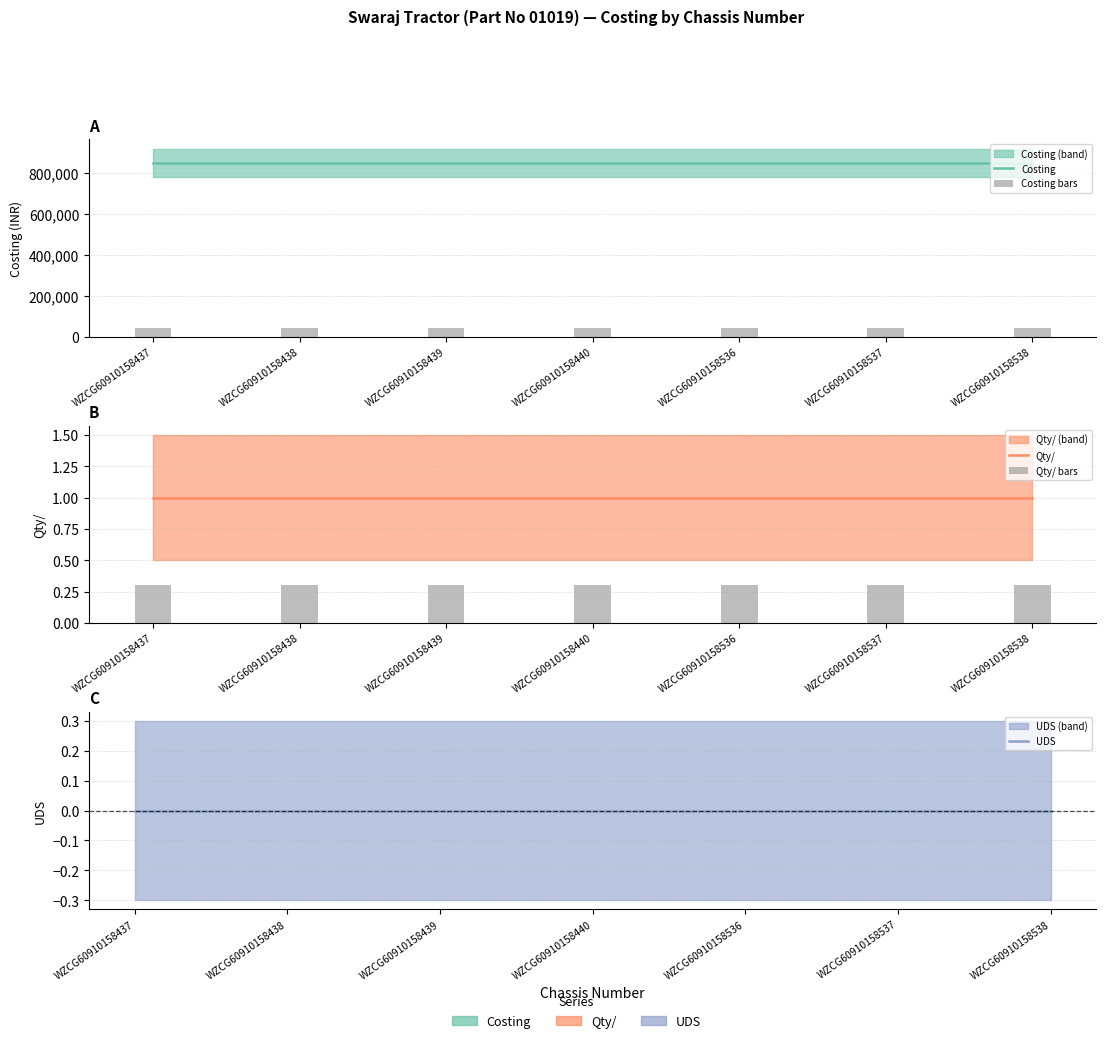

Reading left to right, transcribe all the data shown in this chart.

Costing: WZCG60910158437=851372.6	WZCG60910158438=851372.6	WZCG60910158439=851372.6	WZCG60910158440=851372.6	WZCG60910158536=851372.6	WZCG60910158537=851372.6	WZCG60910158538=851372.6
Costing bars: WZCG60910158437=42568.6	WZCG60910158438=42568.6	WZCG60910158439=42568.6	WZCG60910158440=42568.6	WZCG60910158536=42568.6	WZCG60910158537=42568.6	WZCG60910158538=42568.6
Qty/: WZCG60910158437=1.0	WZCG60910158438=1.0	WZCG60910158439=1.0	WZCG60910158440=1.0	WZCG60910158536=1.0	WZCG60910158537=1.0	WZCG60910158538=1.0
Qty/ bars: WZCG60910158437=0.3	WZCG60910158438=0.3	WZCG60910158439=0.3	WZCG60910158440=0.3	WZCG60910158536=0.3	WZCG60910158537=0.3	WZCG60910158538=0.3
UDS: WZCG60910158437=0.0	WZCG60910158438=0.0	WZCG60910158439=0.0	WZCG60910158440=0.0	WZCG60910158536=0.0	WZCG60910158537=0.0	WZCG60910158538=0.0